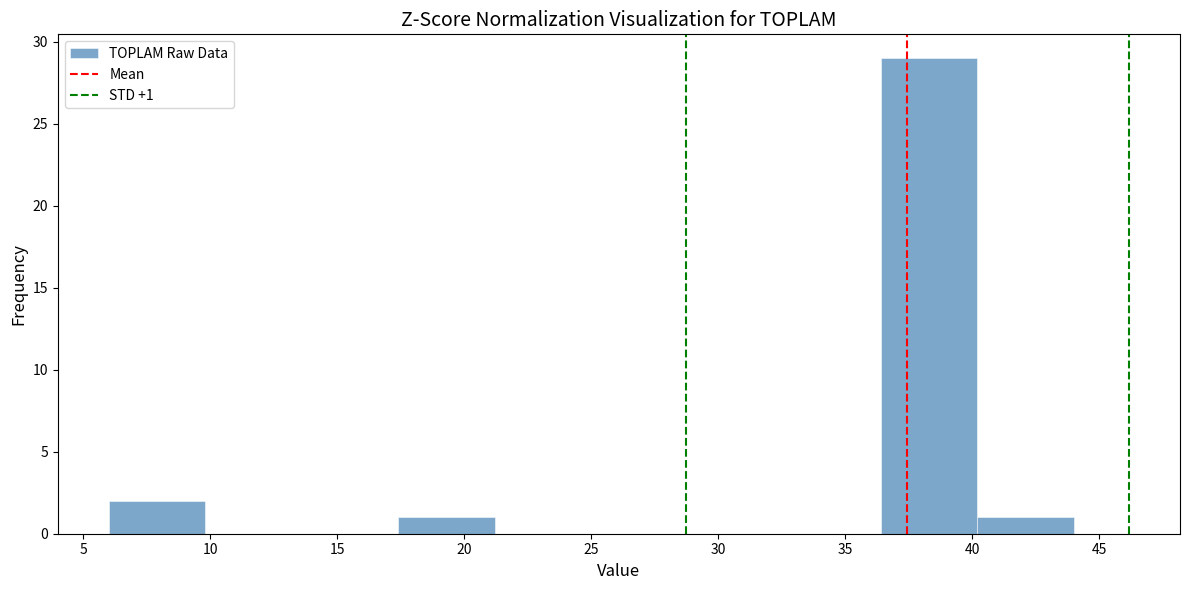

Which range on the x-axis has the tallest bar?

36.4 to 40.2